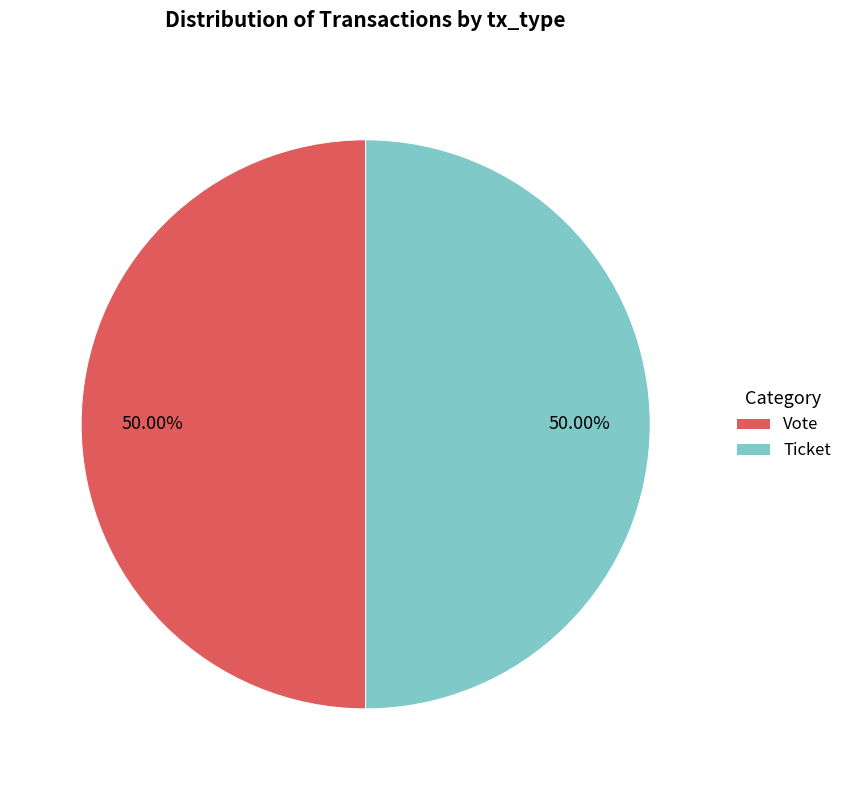

What is the ratio of the value at Ticket to the value at Vote?

1.0